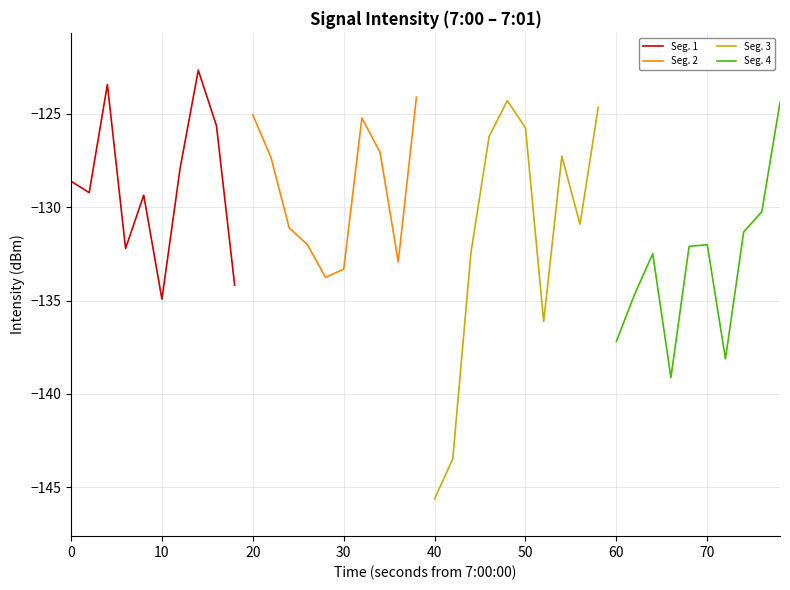

What is the maximum value for Seg. 1?

-122.7